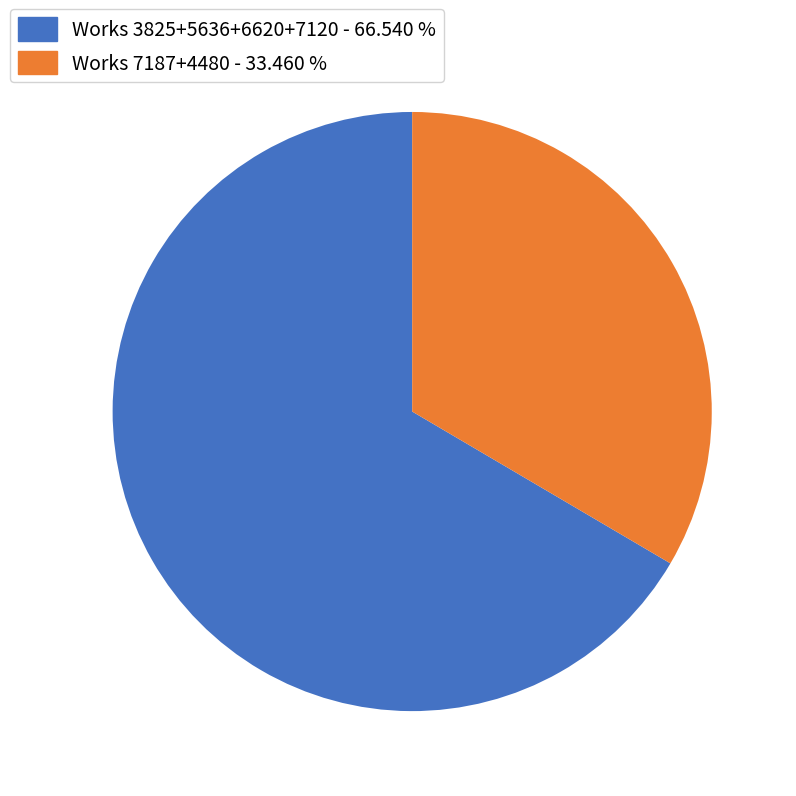

Rank the categories by value from highest to lowest.

Works 3825+5636+6620+7120 - 66.540 %, Works 7187+4480 - 33.460 %